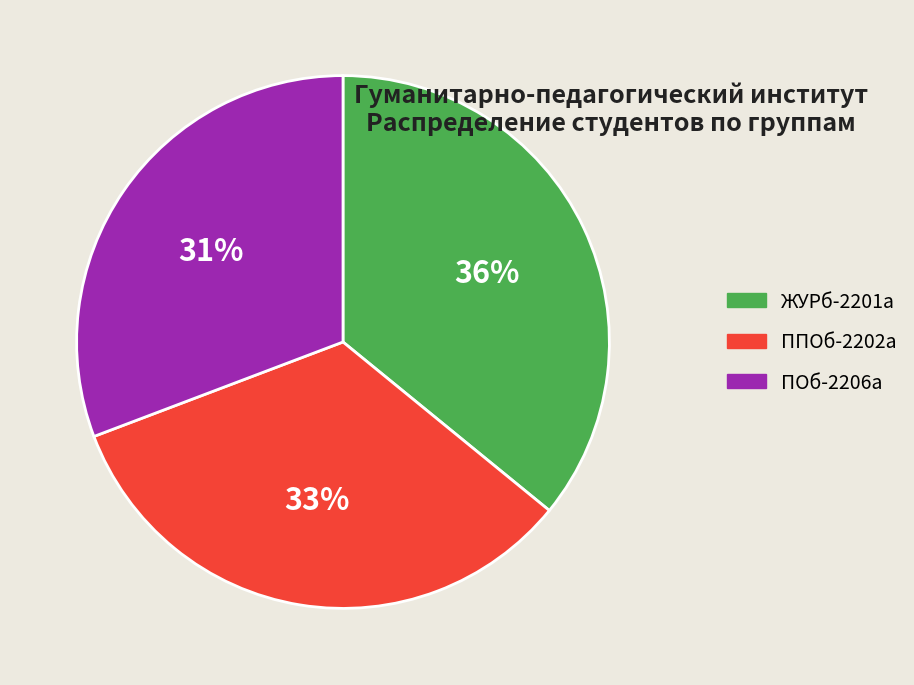

To the nearest percent, what is the combined percentage of ЖУРб-2201а and ПОб-2206а?

67%